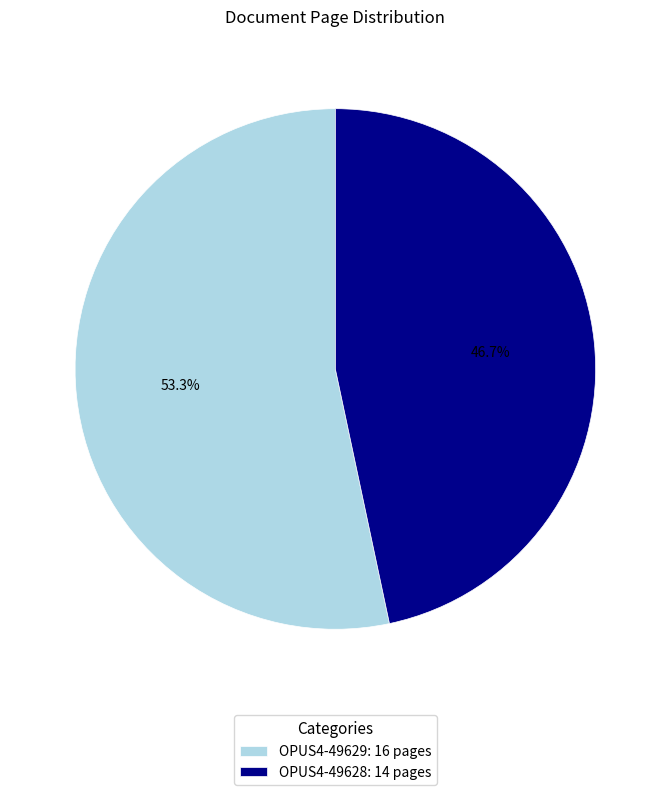

To the nearest percent, what percentage of the pie is OPUS4-49628?

47%